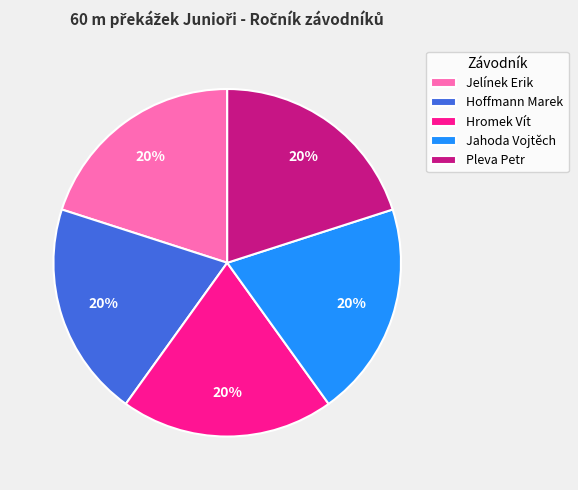

Do Jelínek Erik and Hromek Vít together represent more than half of the pie?

No